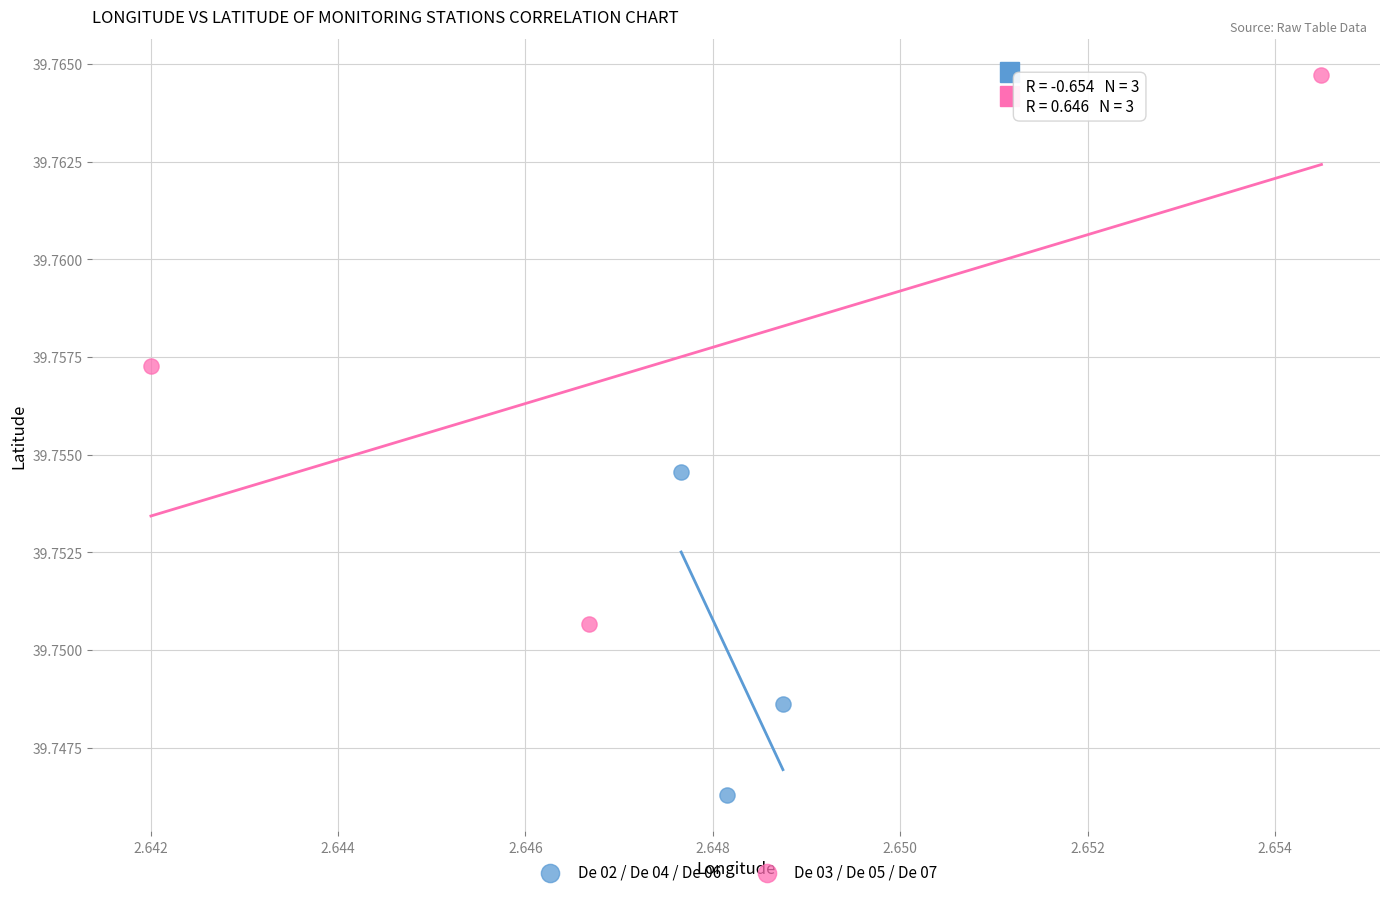

Which series reaches the maximum Y coordinate?

De 03 / De 05 / De 07